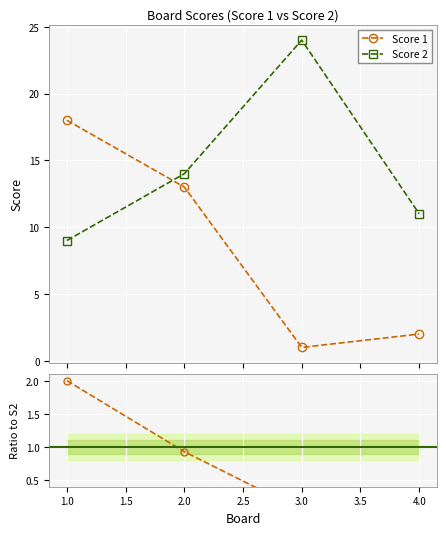

True or false: Score 2 has more than 2 interior local peaks.

False